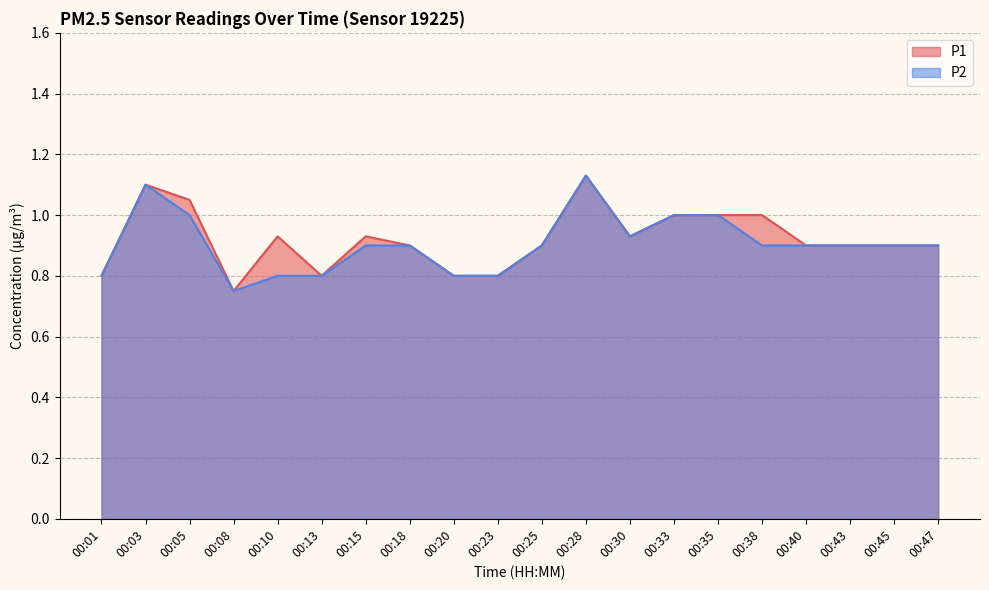

At which category does P1 reach its first local valley?

00:08